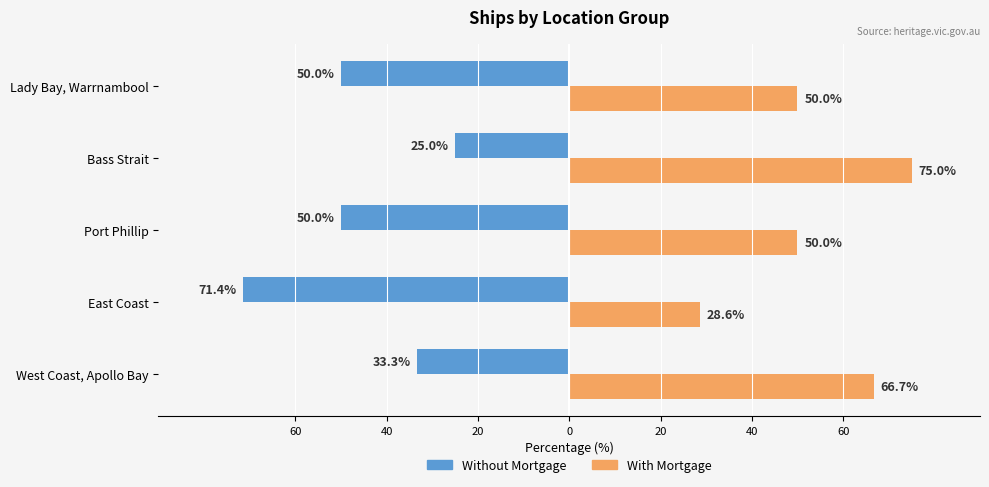

Reading left to right, transcribe all the data shown in this chart.

Without Mortgage: -33.3	-71.4	-50.0	-25.0	-50.0
With Mortgage: 66.7	28.6	50.0	75.0	50.0